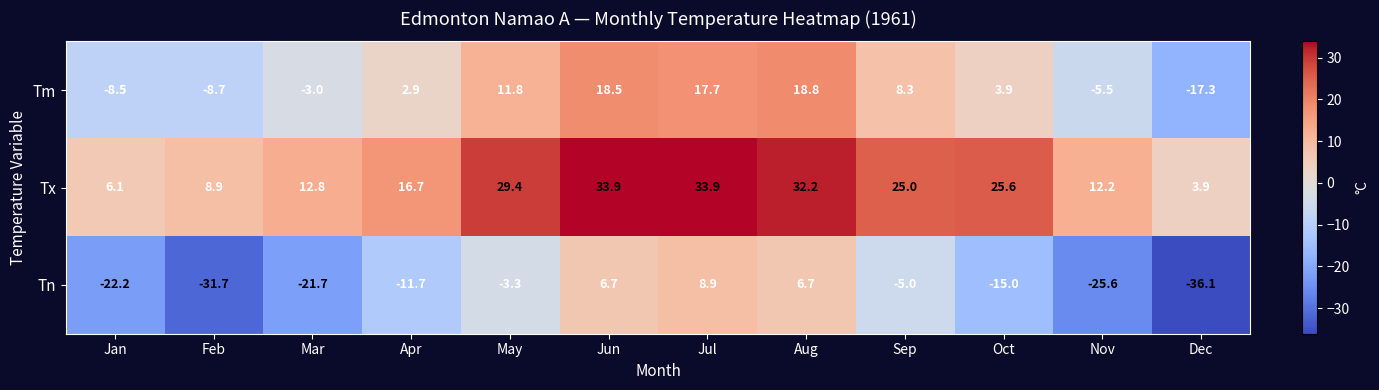

What is the smallest value displayed?

-36.1